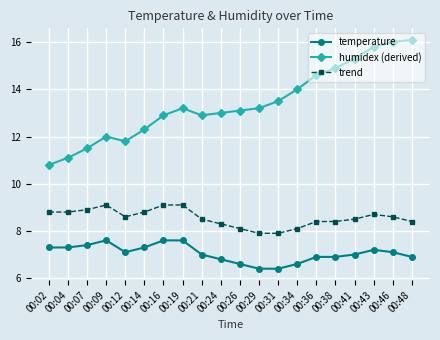

What is the spread (max minus min) of values at 00:14?

5.0